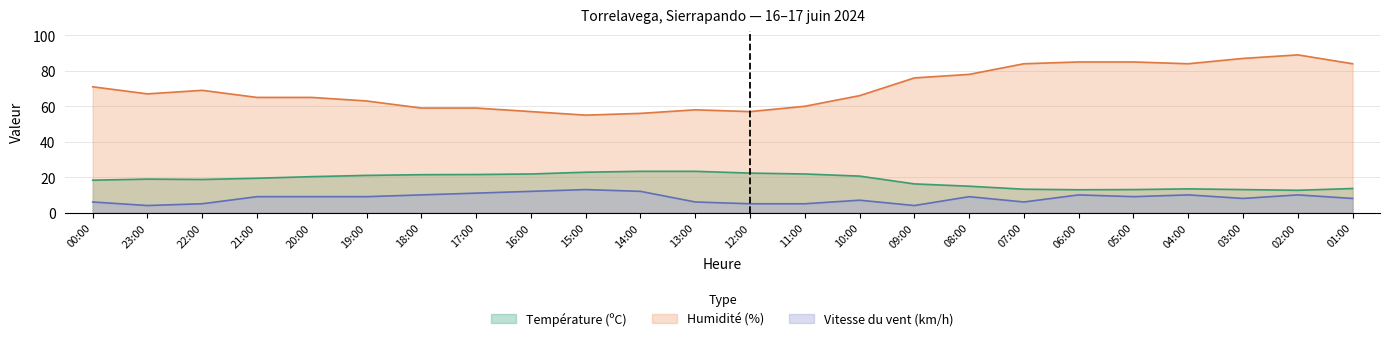

True or false: Vitesse du vent (km/h) and Température (ºC) cross at least once.

False